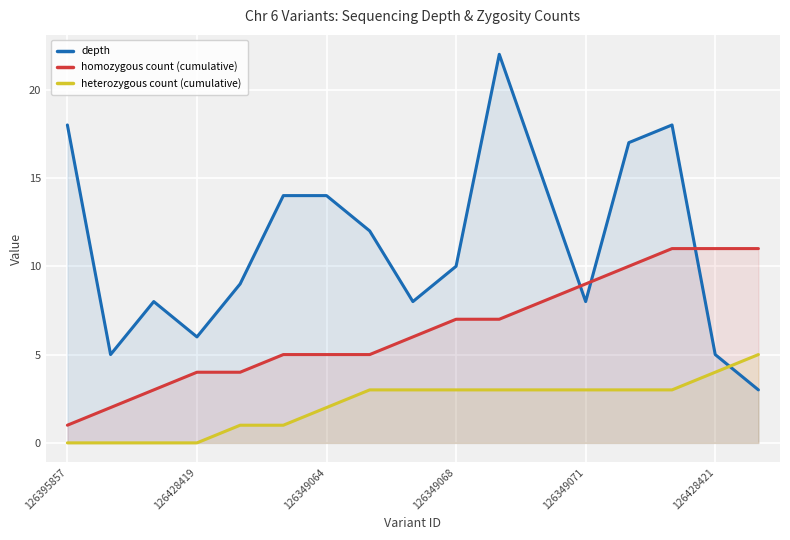

At which label does homozygous count (cumulative) reach its minimum?

126395857